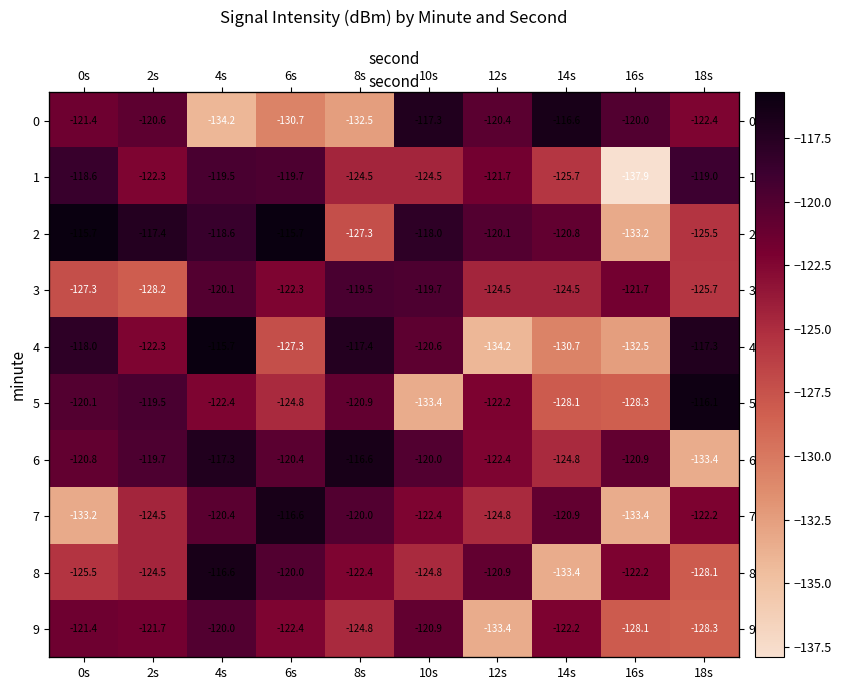

At how many categories does at least one series exceed -123?

10